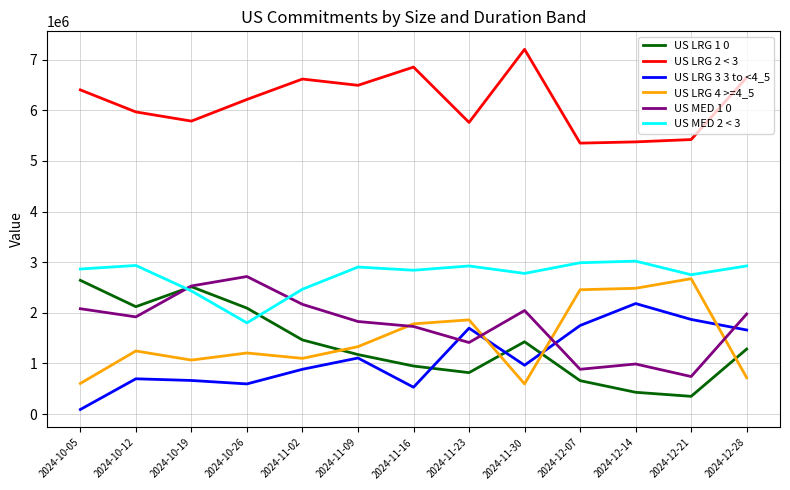

What is the total value across all series at 2024-10-05?

14684295